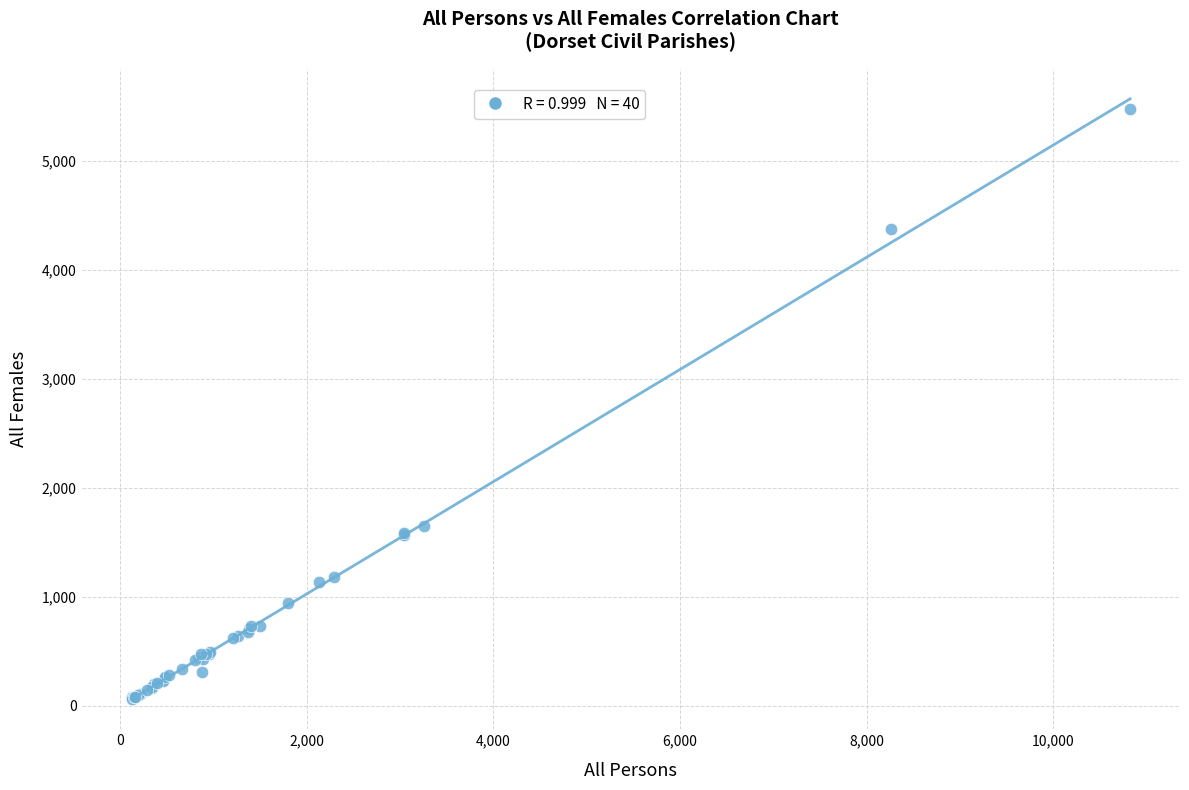

What Y value in the scatter plot is closest to 2773?

1653